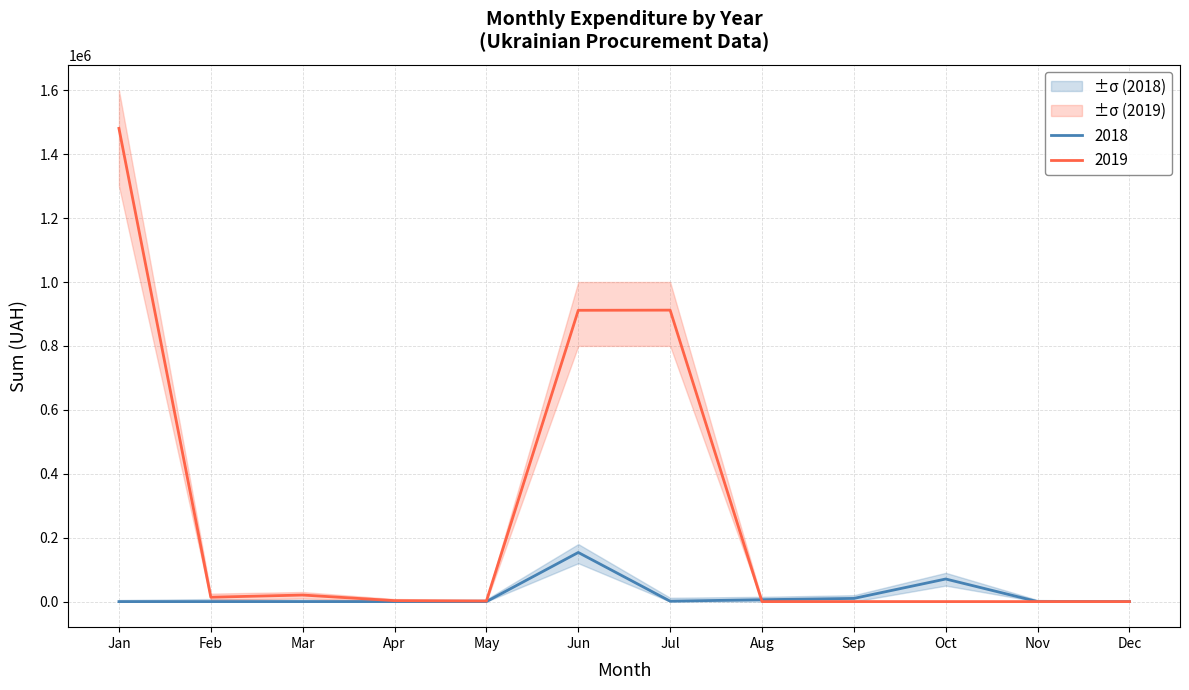

What is the difference between the maximum and minimum values in the 2019 series?

1480713.3